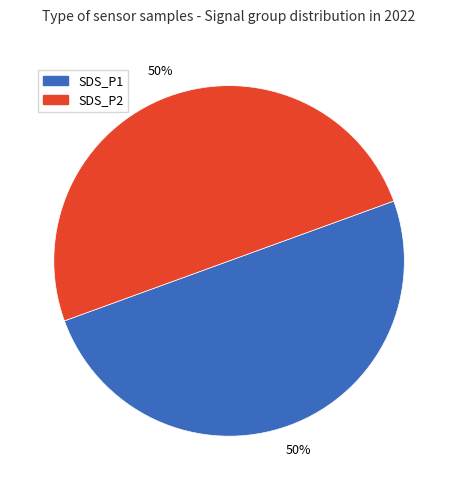

To the nearest percent, what is the average slice percentage?

50%